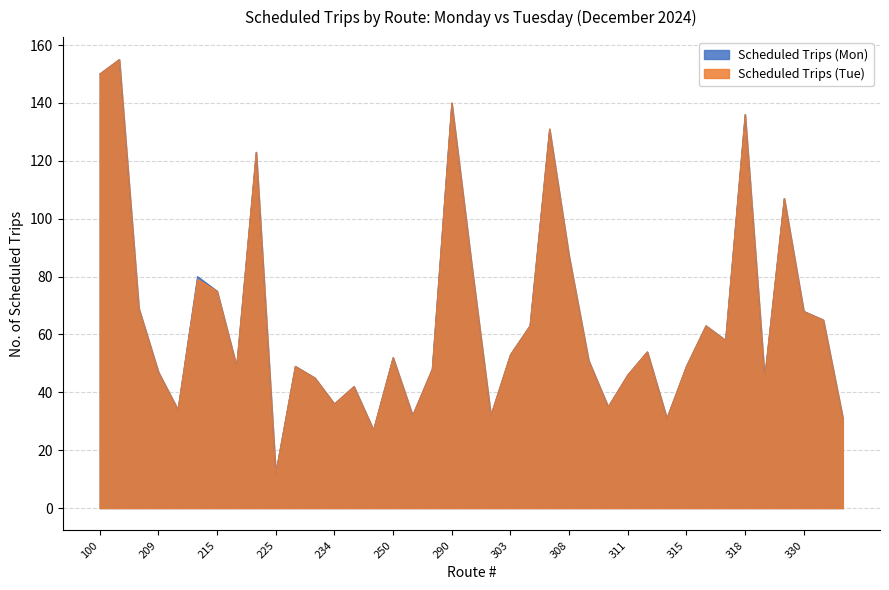

How many data points in Scheduled Trips (Mon) are less than 52?

19